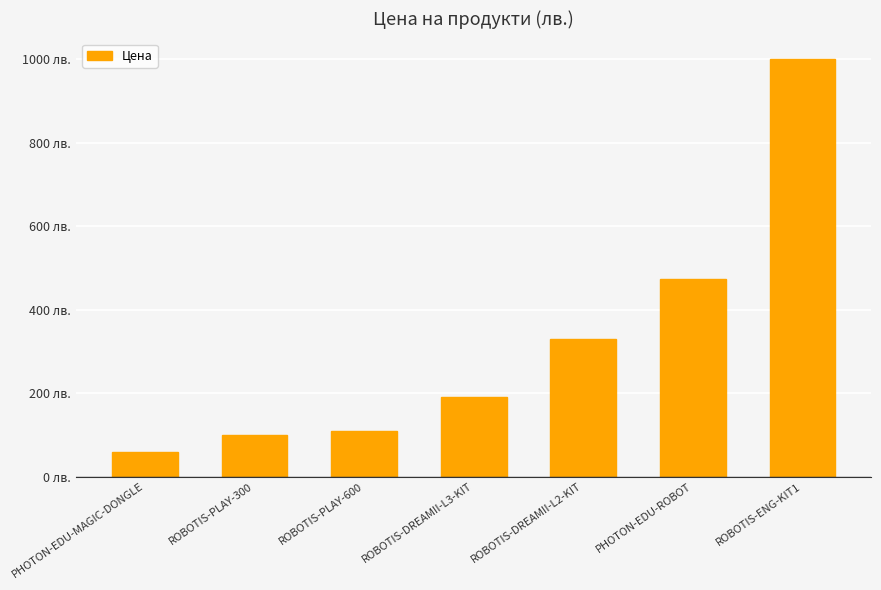

Where does the data first go above 191?

ROBOTIS-DREAMII-L3-KIT